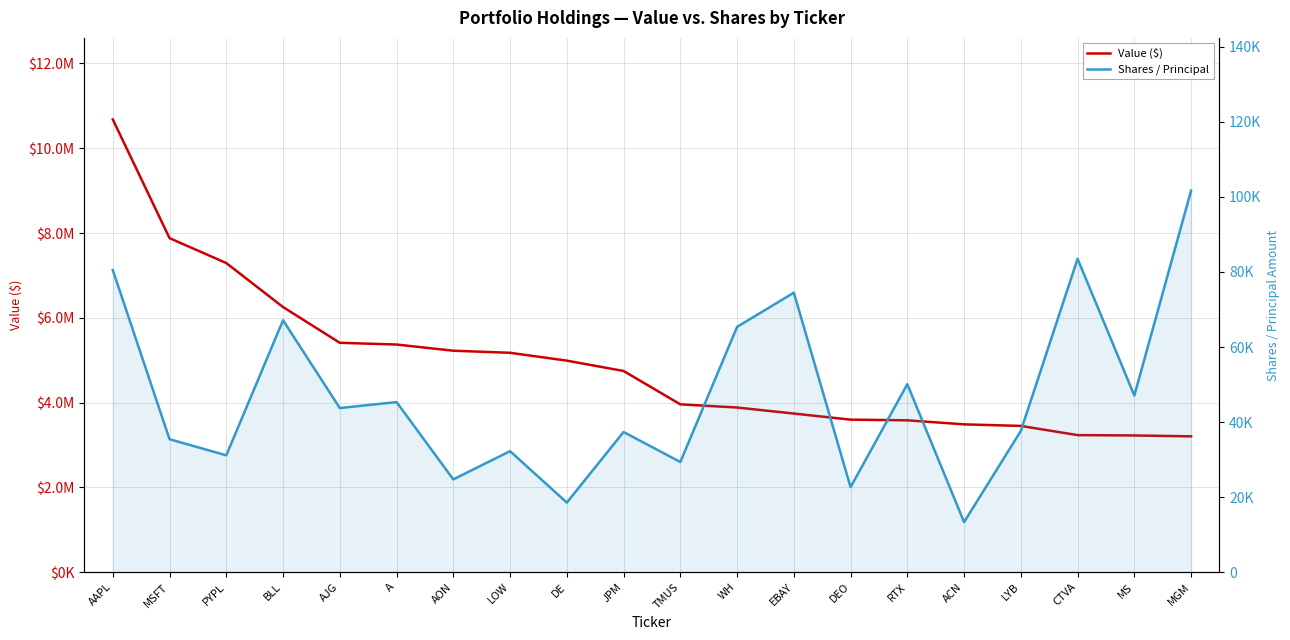

How many values in the Shares / Principal series exceed 43741?

9